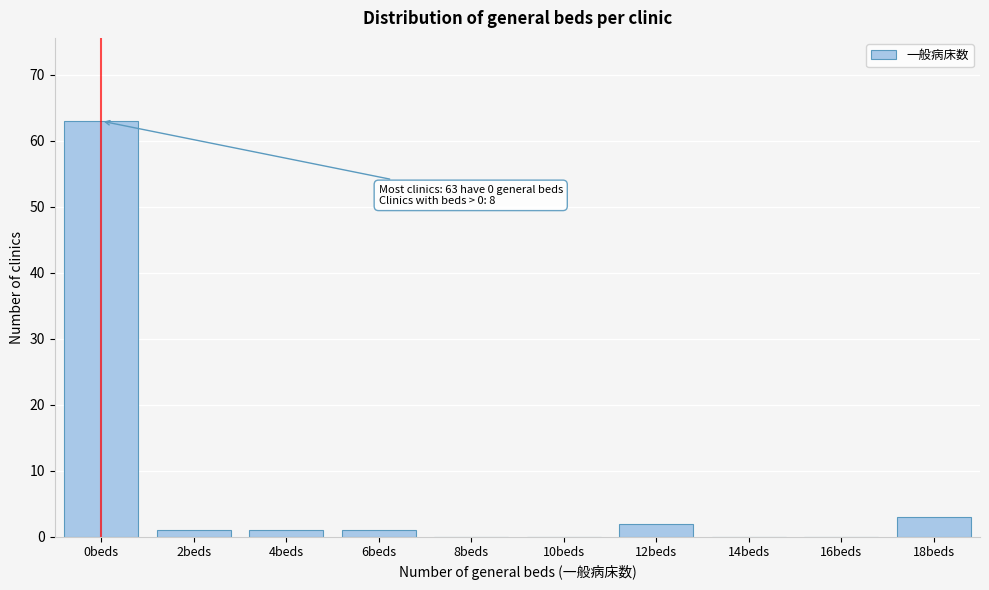

Reading left to right, list all the values displayed in this chart.

0beds=63	2beds=1	4beds=1	6beds=1	8beds=0	10beds=0	12beds=2	14beds=0	16beds=0	18beds=3